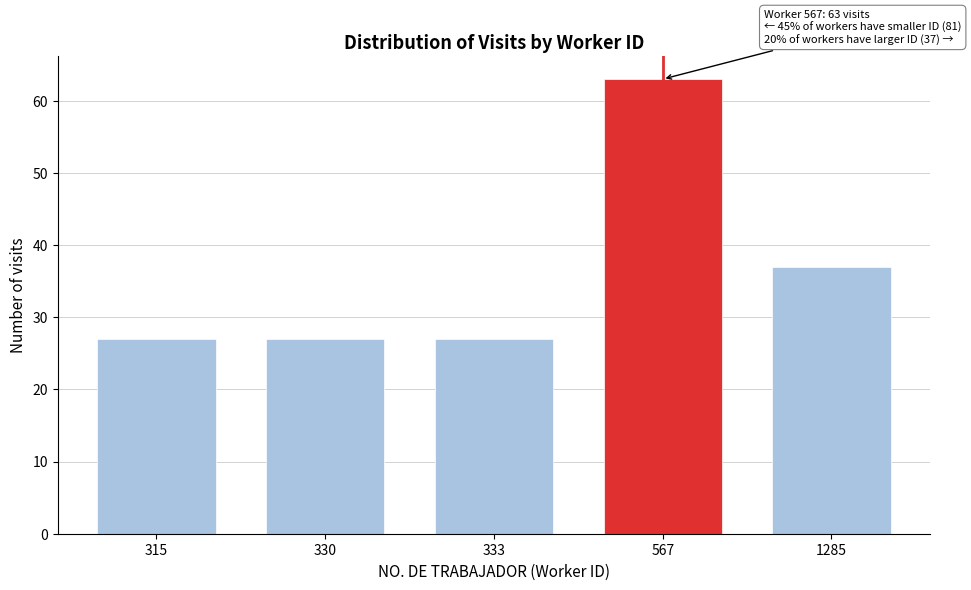

Reading left to right, extract all data points from this chart.

27	27	27	63	37